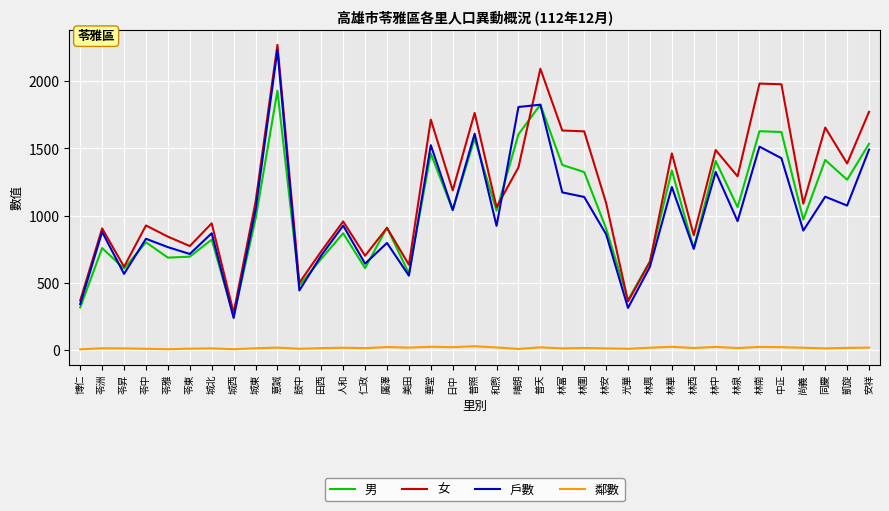

The 男 series shows 695 at 苓東. True or false?

True